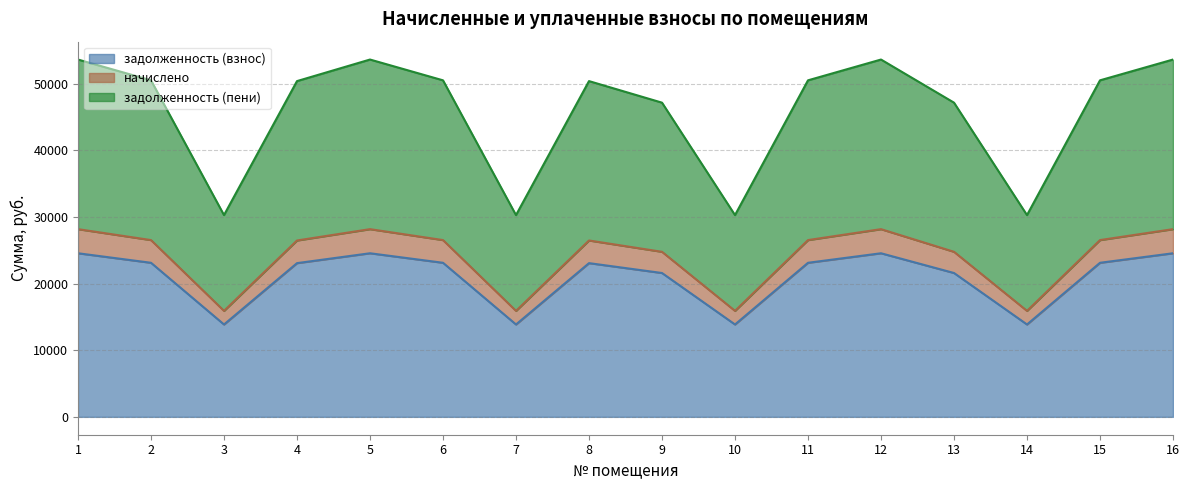

Where does the задолженность (пени) series first go above 50528?

1